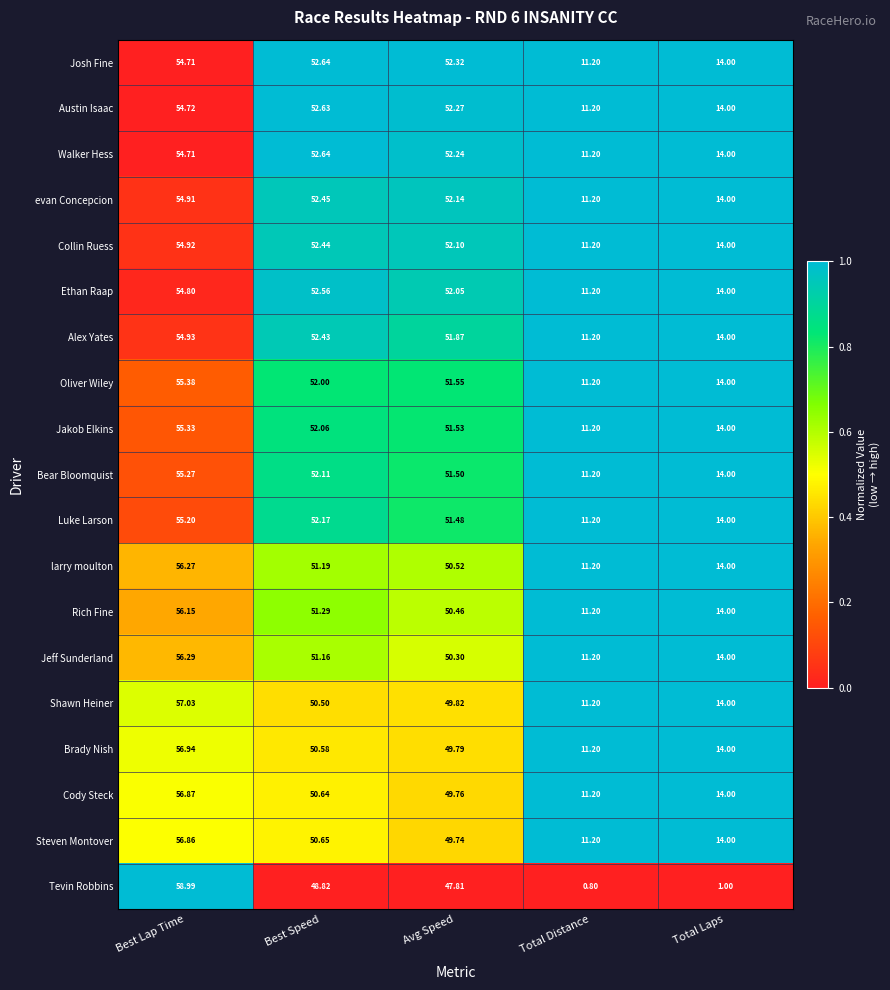

Which label corresponds to the largest value in the chart?

Best Lap Time